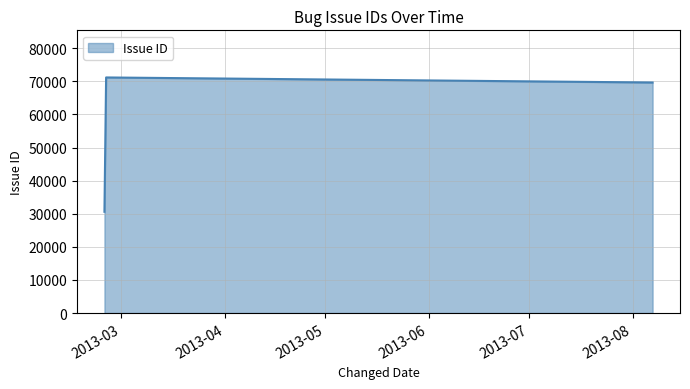

How many lines are shown in the chart?

1